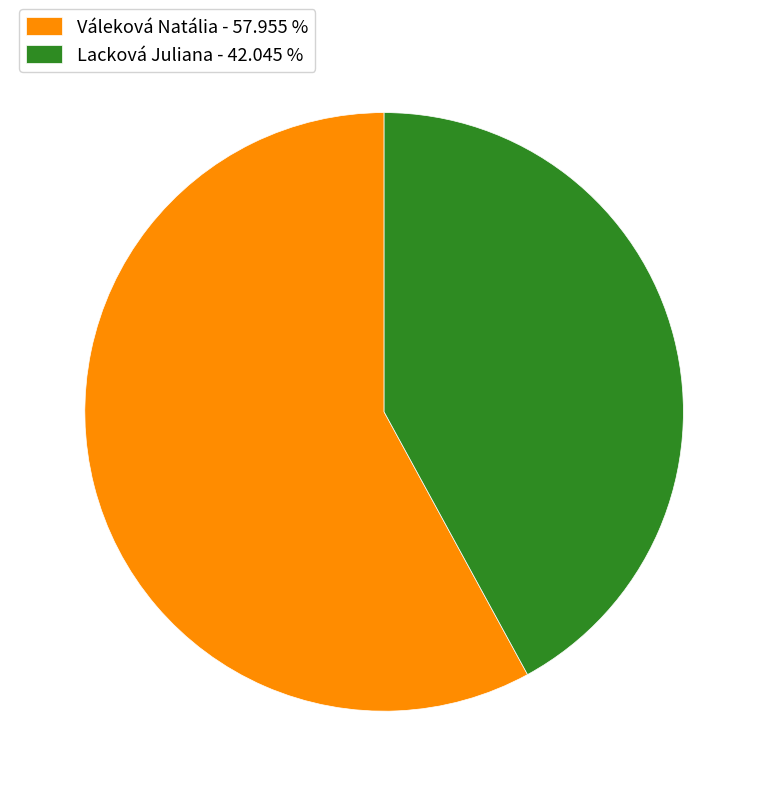

The Váleková Natália slice represents 58% of the pie. True or false?

True